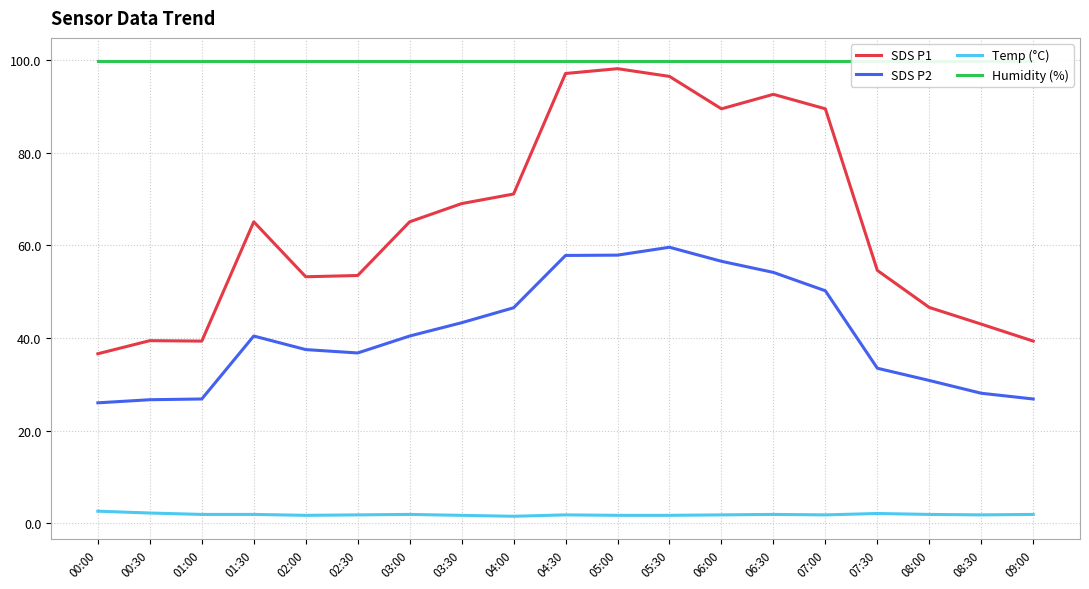

Reading left to right, what are all the values shown in this chart?

SDS P1: 36.6	39.4	39.3	65.1	53.2	53.5	65.1	69.0	71.1	97.1	98.2	96.5	89.5	92.6	89.5	54.6	46.6	43.0	39.3
SDS P2: 26.0	26.7	26.8	40.4	37.5	36.8	40.4	43.3	46.5	57.8	57.9	59.6	56.6	54.2	50.2	33.5	30.8	28.1	26.8
Temp (°C): 2.6	2.2	1.9	1.9	1.7	1.8	1.9	1.7	1.5	1.8	1.7	1.7	1.8	1.9	1.8	2.1	1.9	1.8	1.9
Humidity (%): 99.9	99.9	99.9	99.9	99.9	99.9	99.9	99.9	99.9	99.9	99.9	99.9	99.9	99.9	99.9	99.9	99.9	99.9	99.9